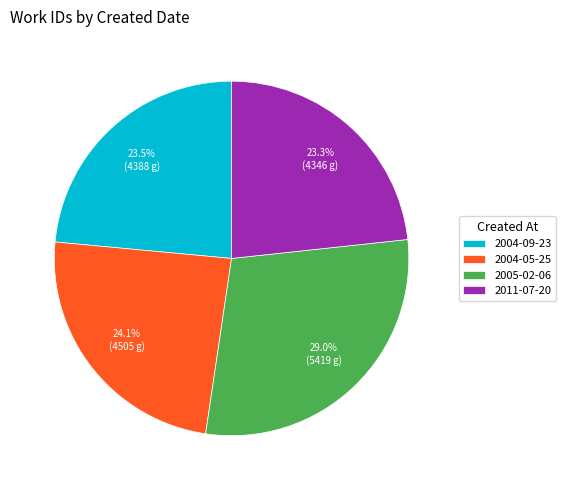

What percentage do 2011-07-20 and 2004-05-25 together represent?

47.4%